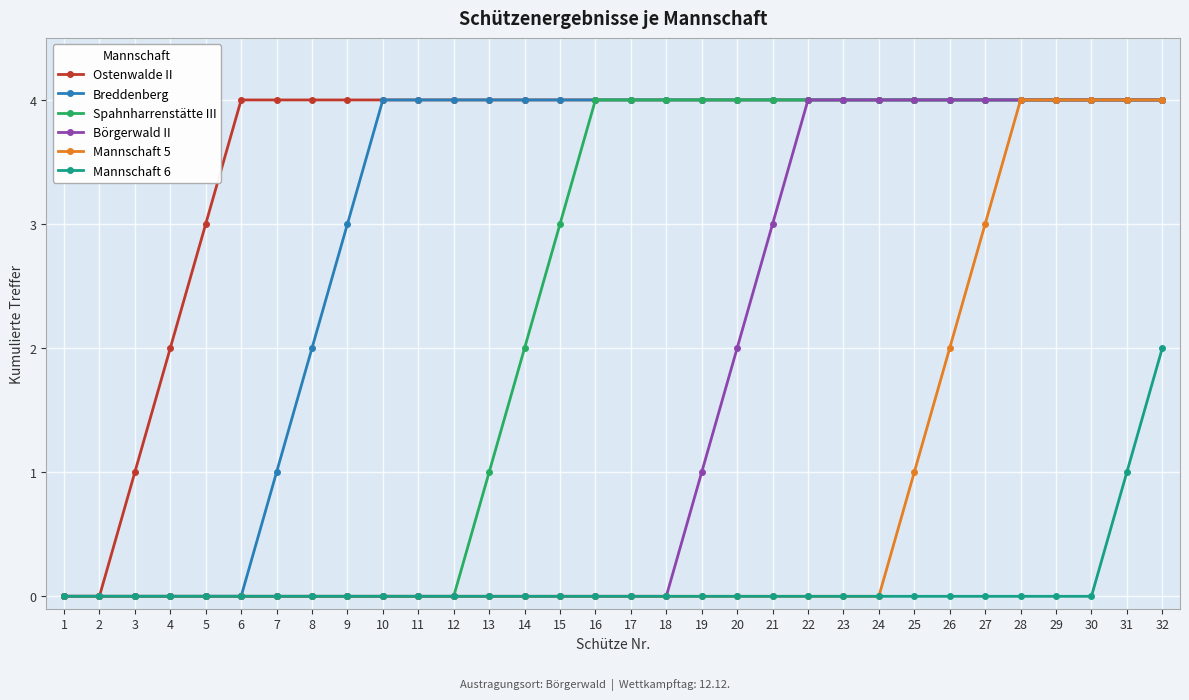

What is the difference between the highest and lowest values at 27?

4